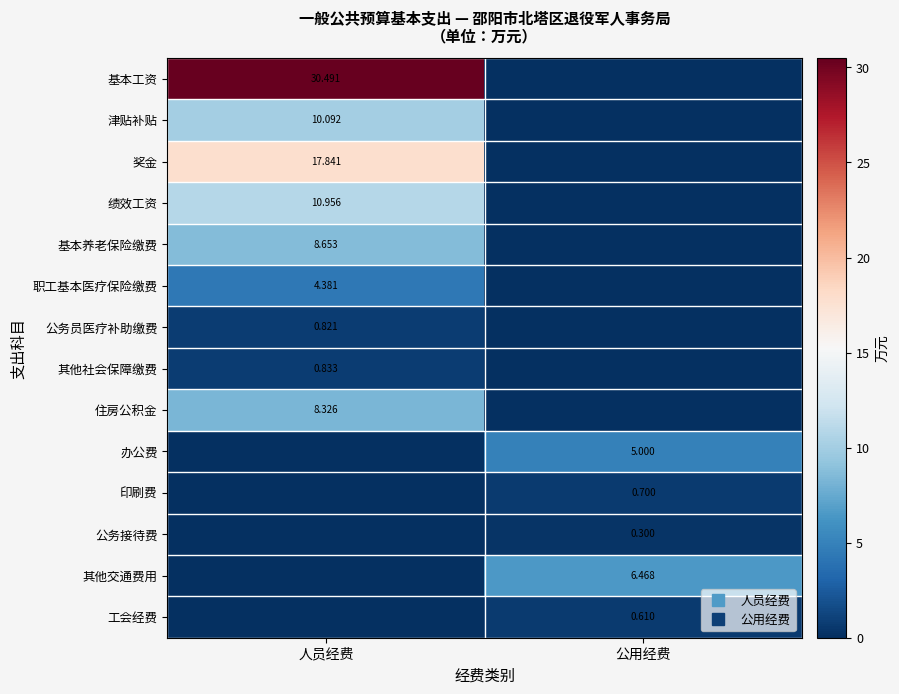

Rank the categories by 其他社会保障缴费 value from lowest to highest.

公用经费, 人员经费